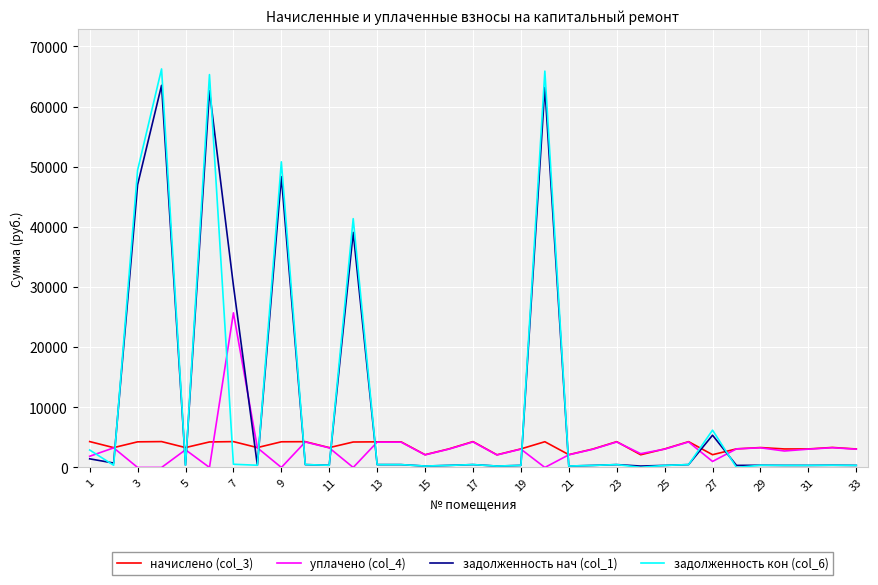

In задолженность нач (col_1), how many points are higher than both neighbors (excluding endpoints)?

10